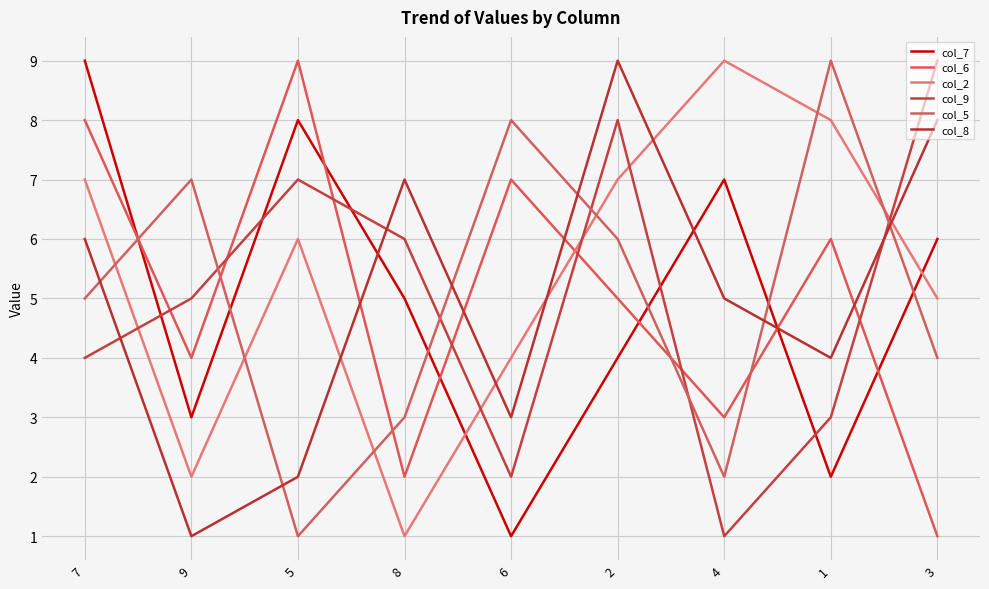

The col_2 series shows 4 at 6. True or false?

True